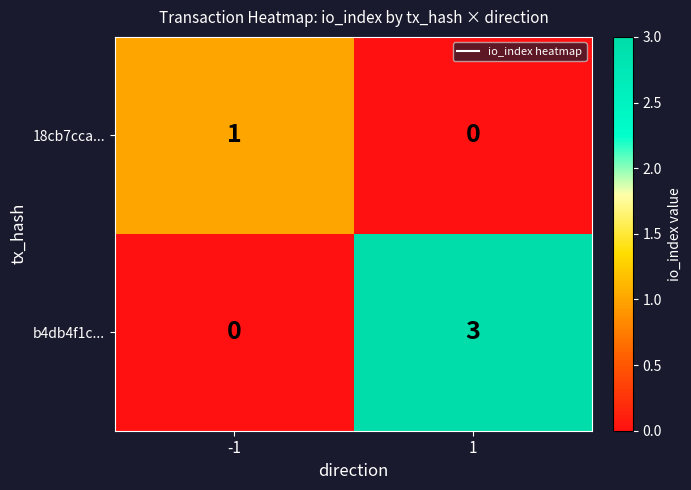

Count the number of categories in the chart.

2